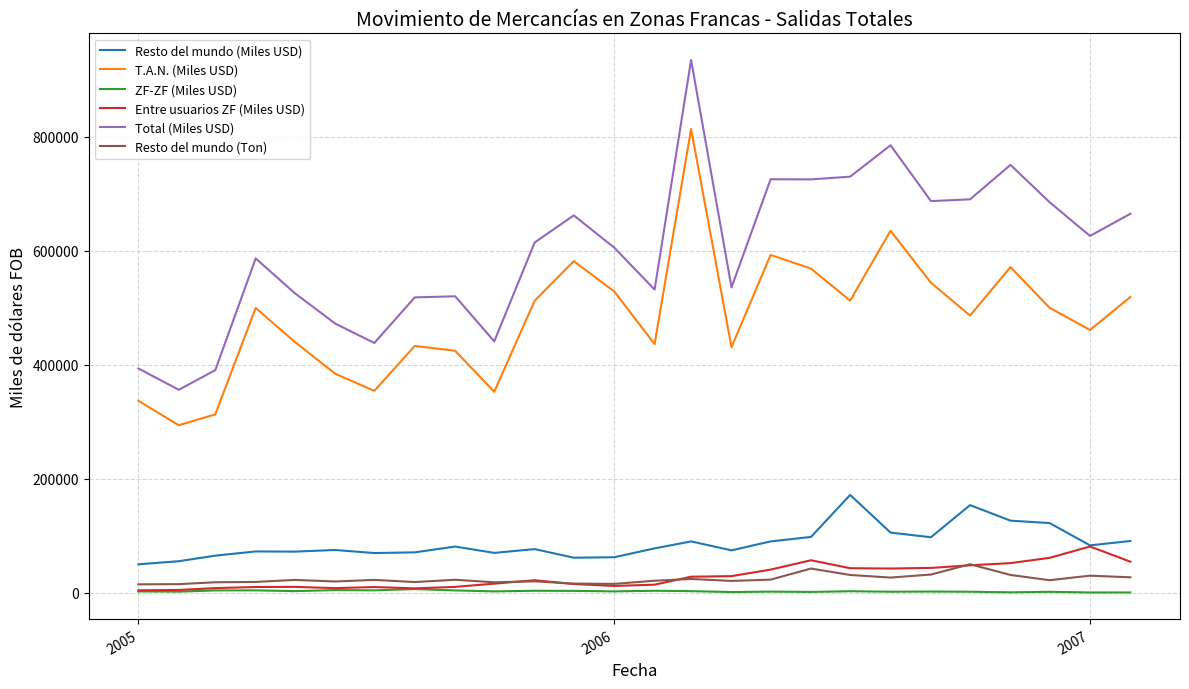

Does the chart have visible grid lines?

Yes